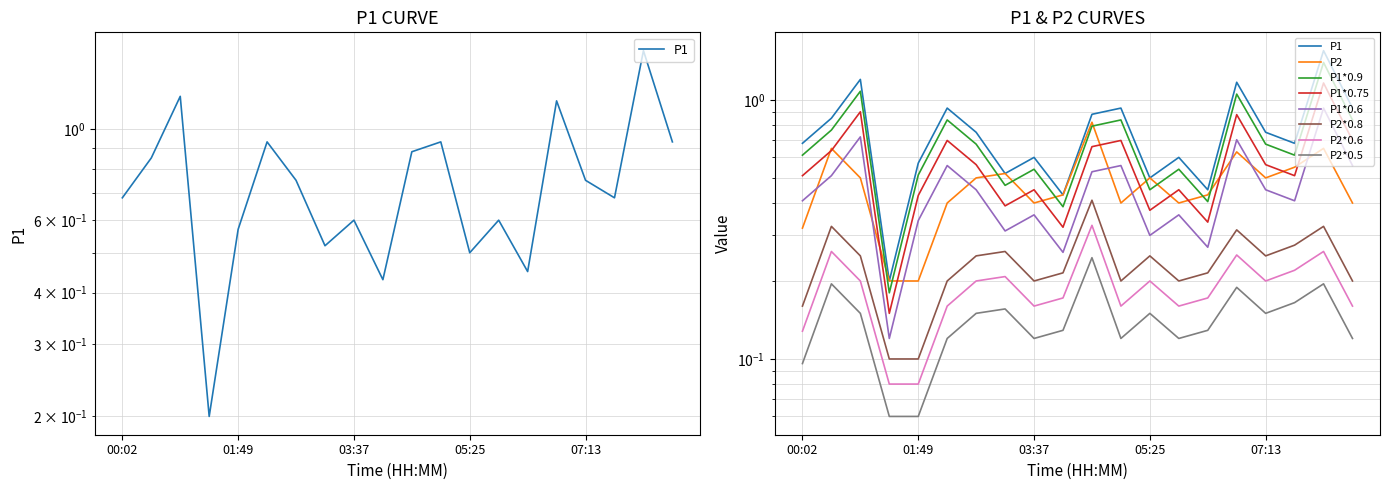

Is it true that P1 equals 0.7 at 07:40?

True